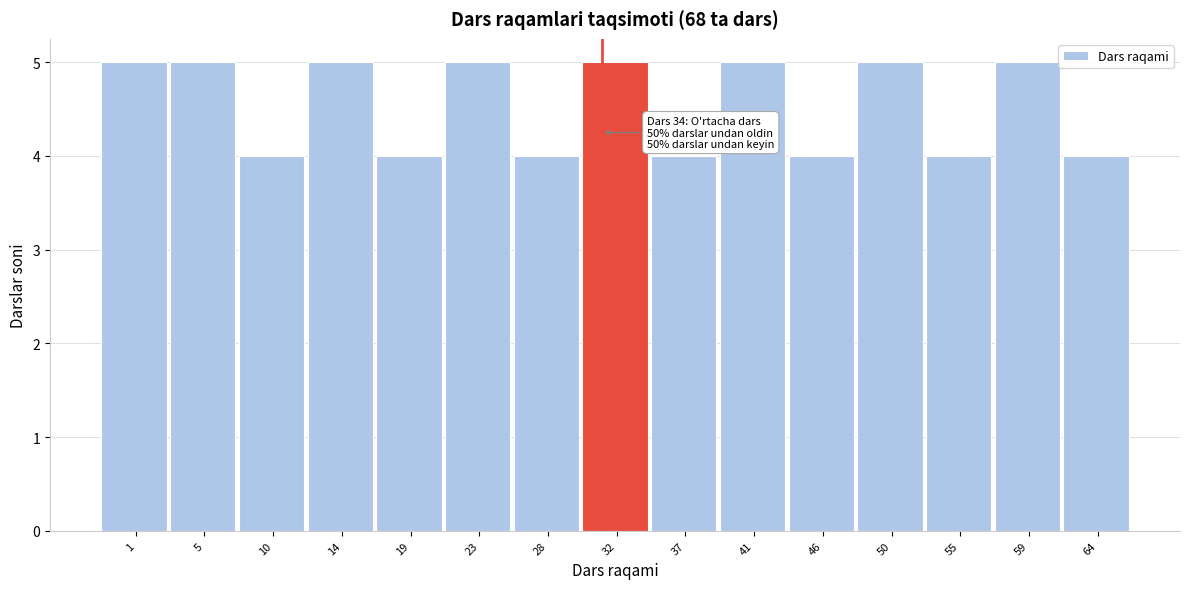

Reading right to left, extract all data points from this chart.

64=4	59=5	55=4	50=5	46=4	41=5	37=4	32=5	28=4	23=5	19=4	14=5	10=4	5=5	1=5